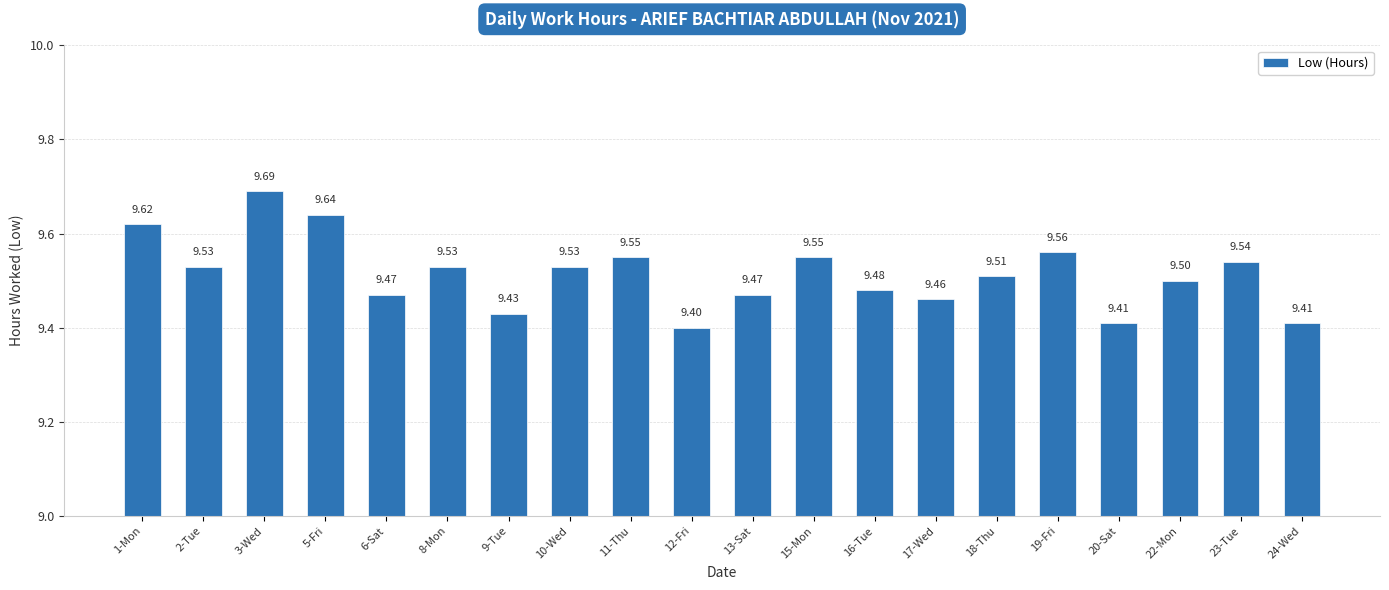

At which category does the chart reach its minimum across all series?

12-Fri